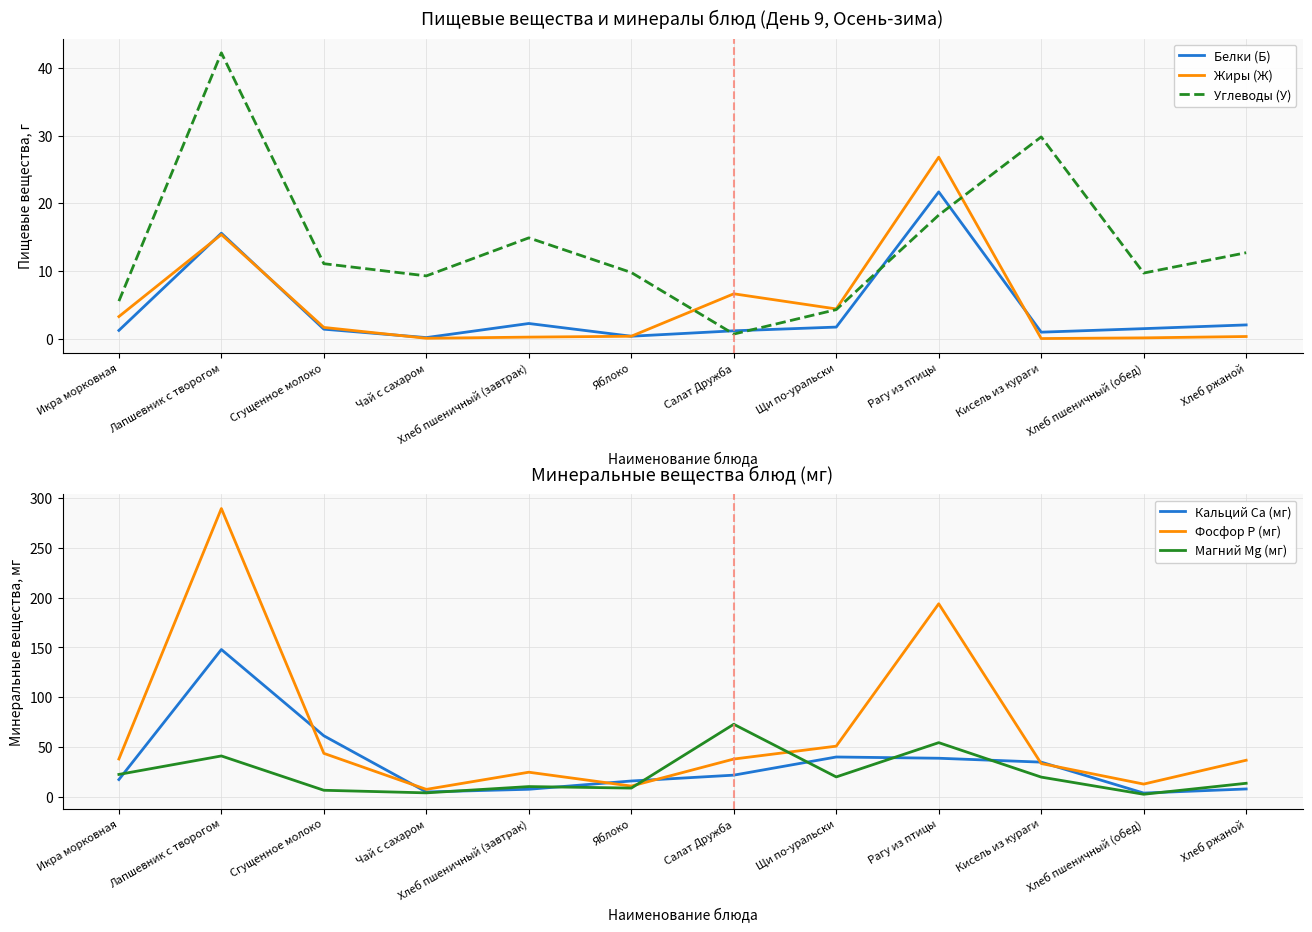

What is the value of the Жиры (Ж) point at the 4th from the left?

0.1